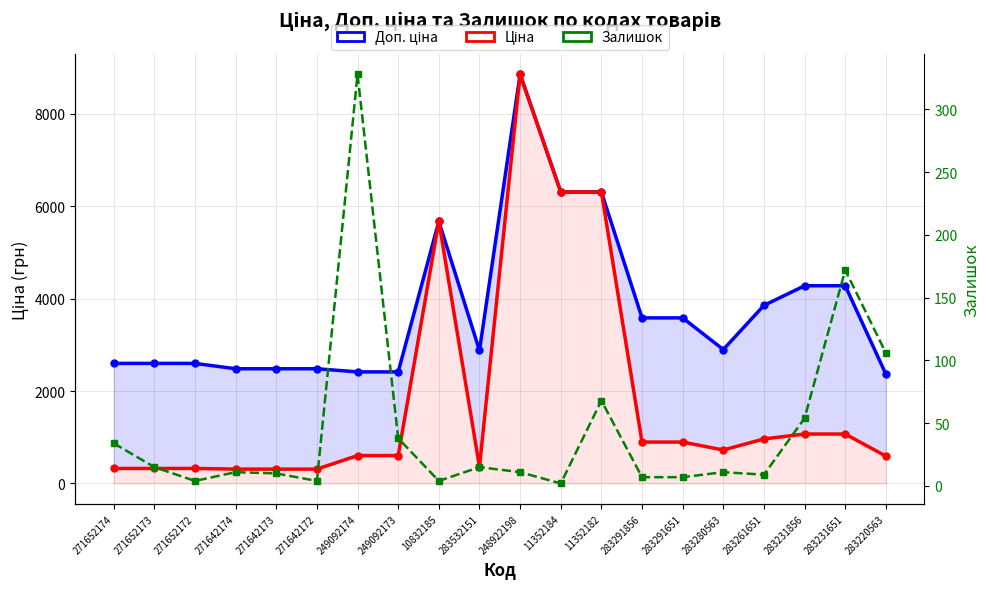

What is the value of the Ціна point at the 20th from the left?

591.6